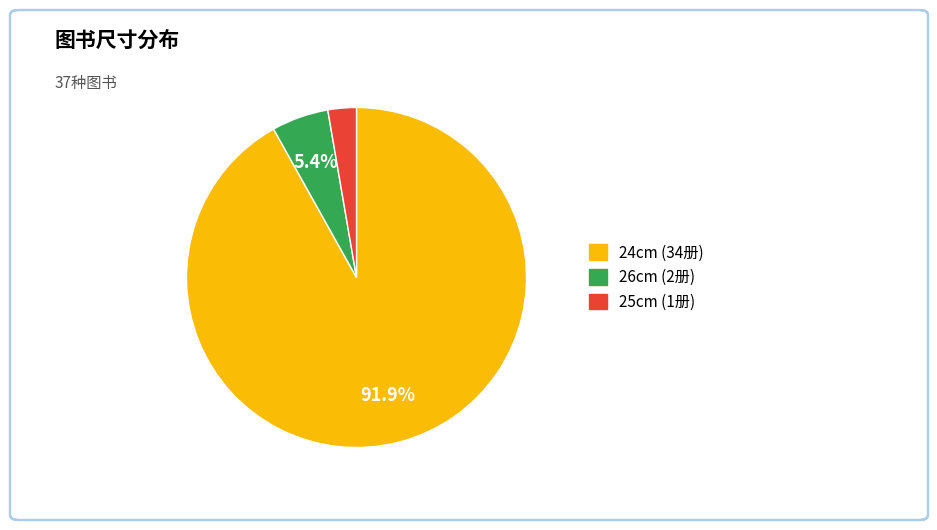

How many segments does this pie chart have?

3